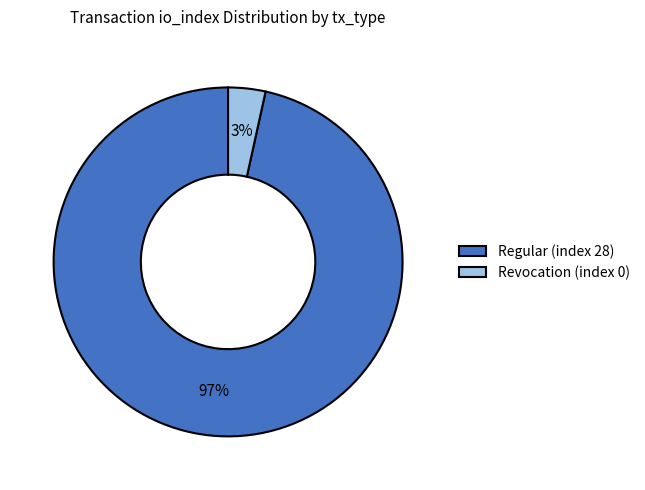

Is the sum of Revocation (index 0) and Regular (index 28) greater than half?

Yes